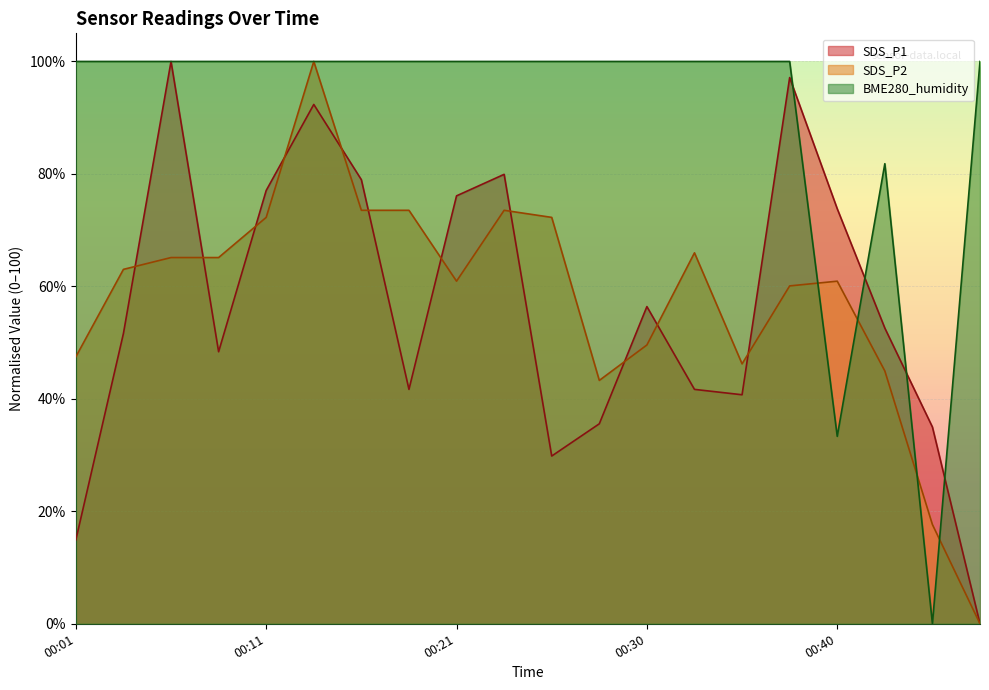

List the series in order of their peak value, lowest first.

SDS_P1, SDS_P2, BME280_humidity